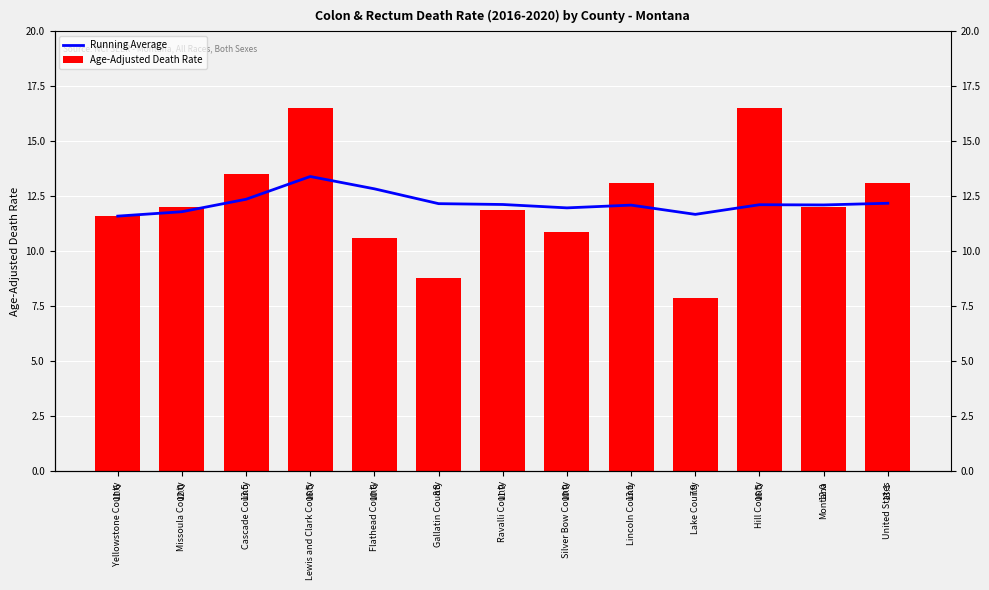

The value of Running Average at Silver Bow County is 6.7. True or false?

False